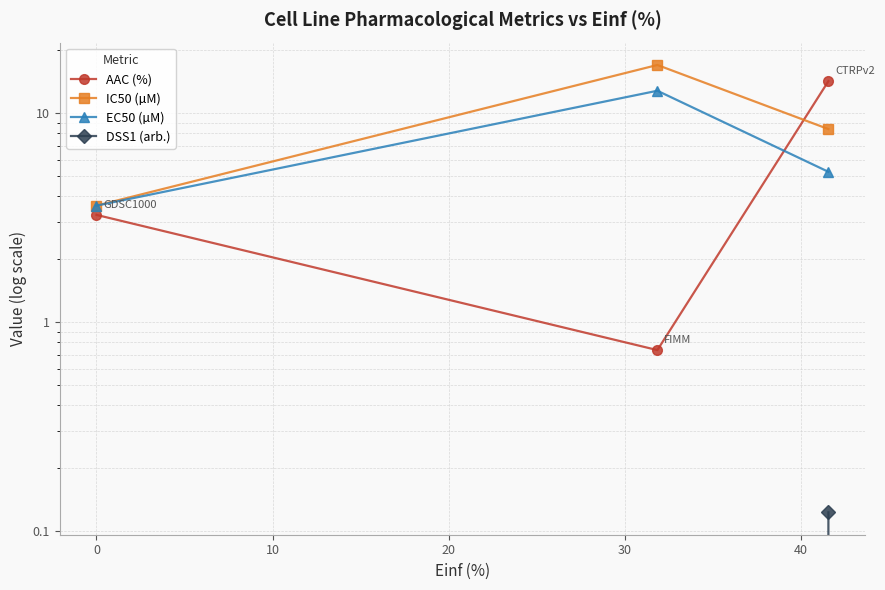

Reading left to right, transcribe all the data shown in this chart.

AAC (%): 3.3	0.7	14.2
IC50 (µM): 3.6	17.0	8.4
EC50 (µM): 3.6	12.8	5.2
DSS1 (arb.): 0.0	0.0	0.1